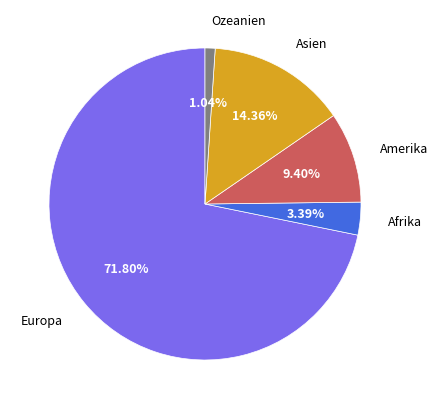

Is there a majority slice in this chart?

Yes